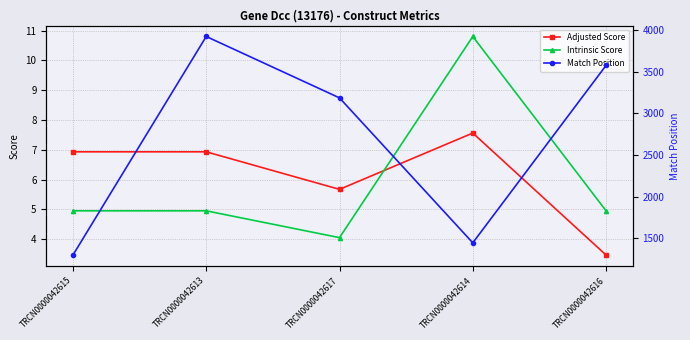

Where is Intrinsic Score nearest to the value 7?

TRCN0000042615